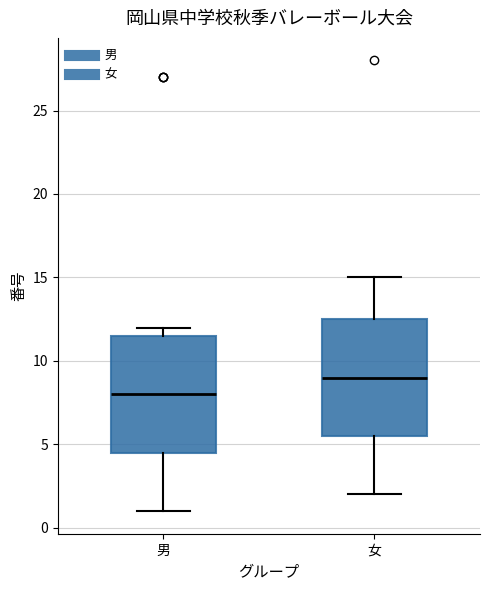

Where is the lower edge of the box for 女 on the y-axis? The values are not printed on the chart, so give them approximately, as read against the axis.

5.5